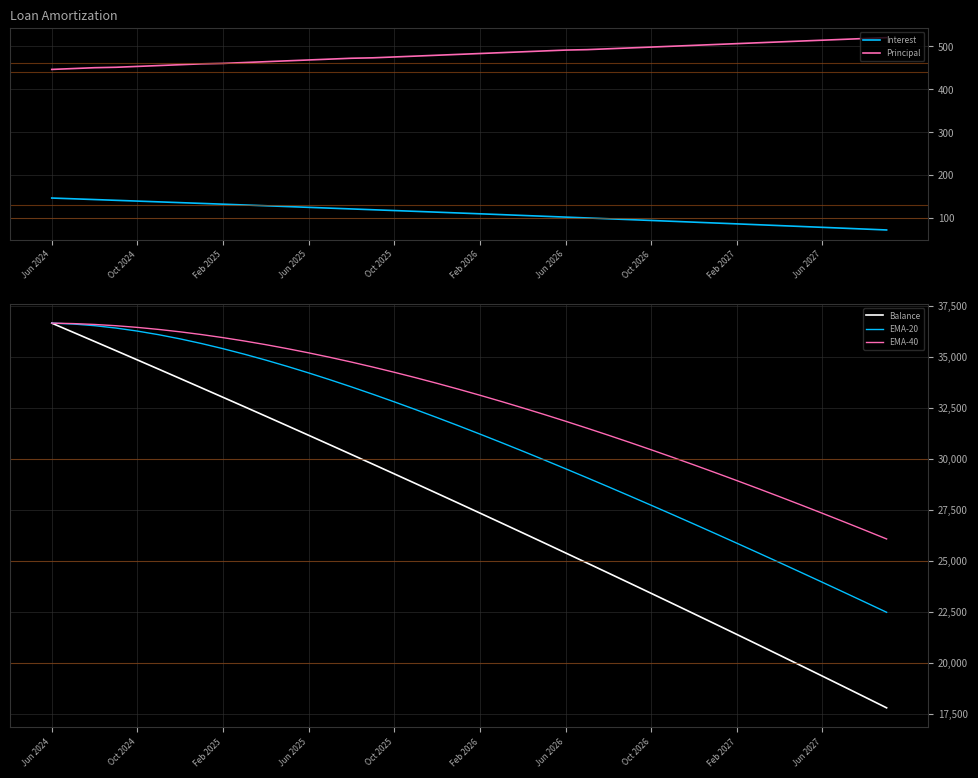

At which category is the sum across all series the highest?

Jun 2024